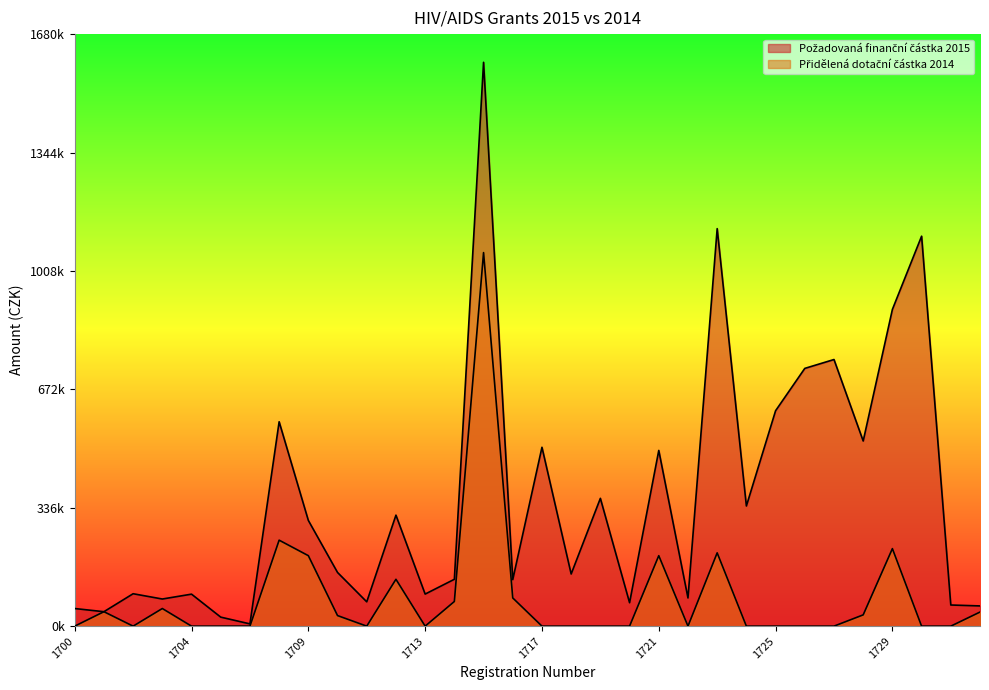

Rank the series by their average value, from lowest to highest.

Přidělená dotační částka 2014, Požadovaná finanční částka 2015